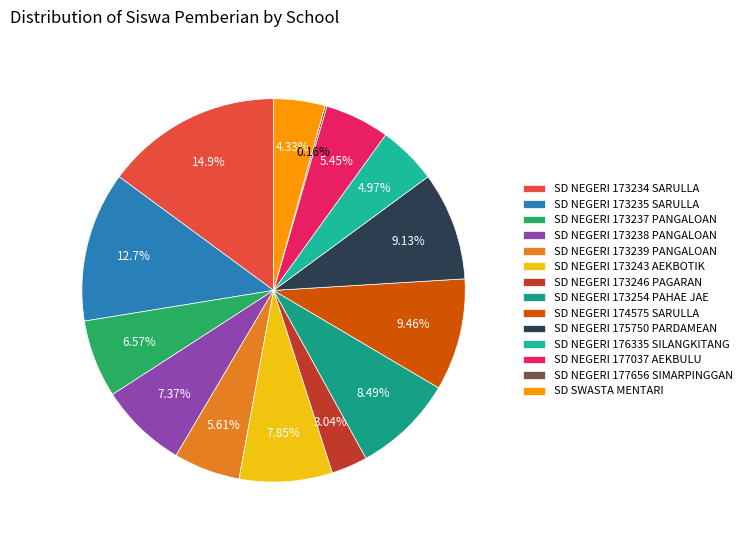

What is the change in value from SD NEGERI 173243 AEKBOTIK to SD NEGERI 174575 SARULLA?

+10